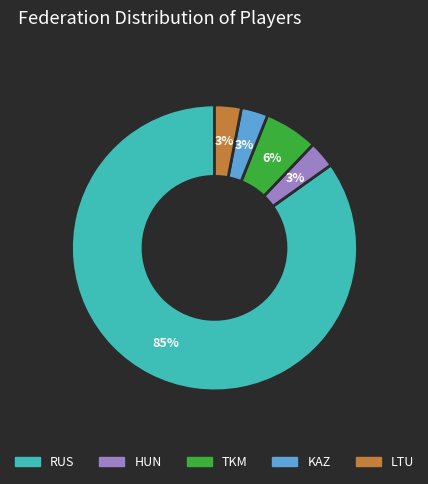

What percentage is the RUS slice, to the nearest percent?

85%